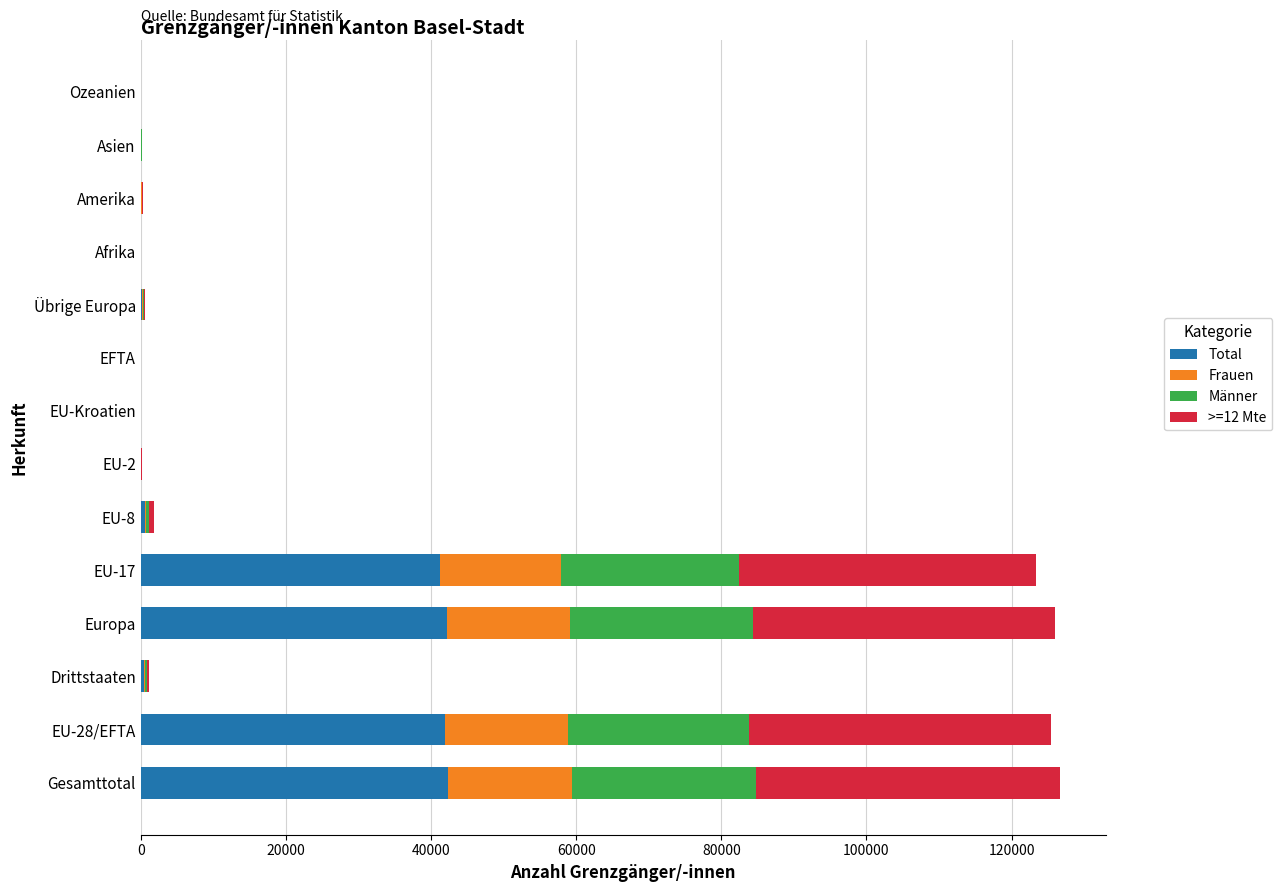

What is the highest value of the Total series?

42384